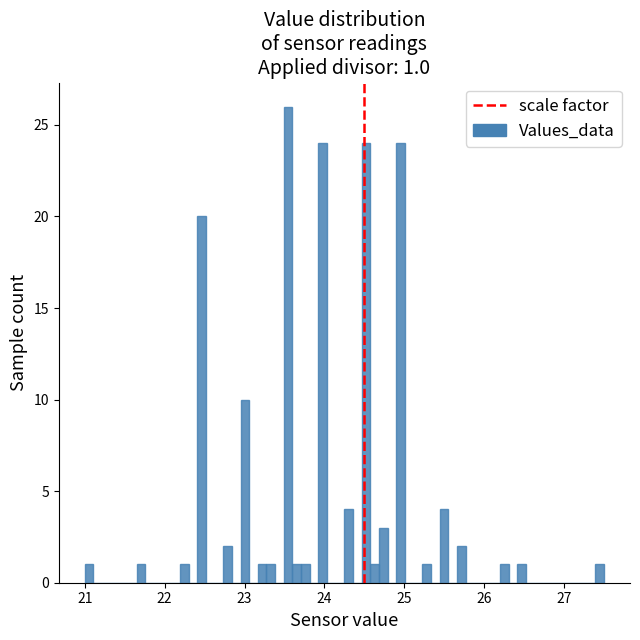

Around what value on the x-axis is the tallest bar? Give the approximate position of its centre, as read against the axis.

23.5